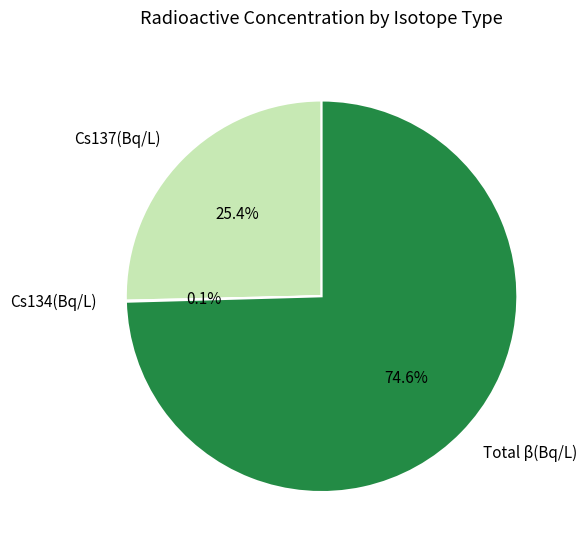

Which category has the biggest portion of the pie?

Total β(Bq/L)